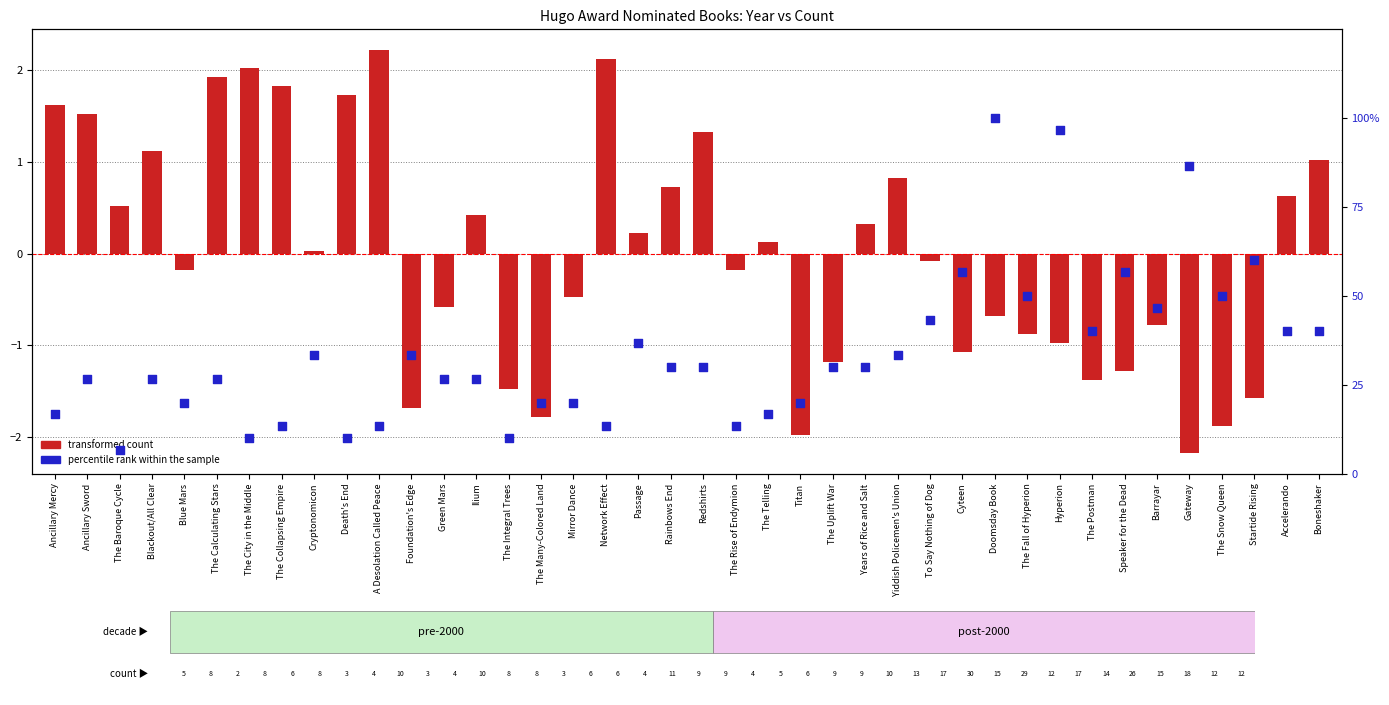

What are all the series names shown in the legend?

transformed count, percentile rank within the sample